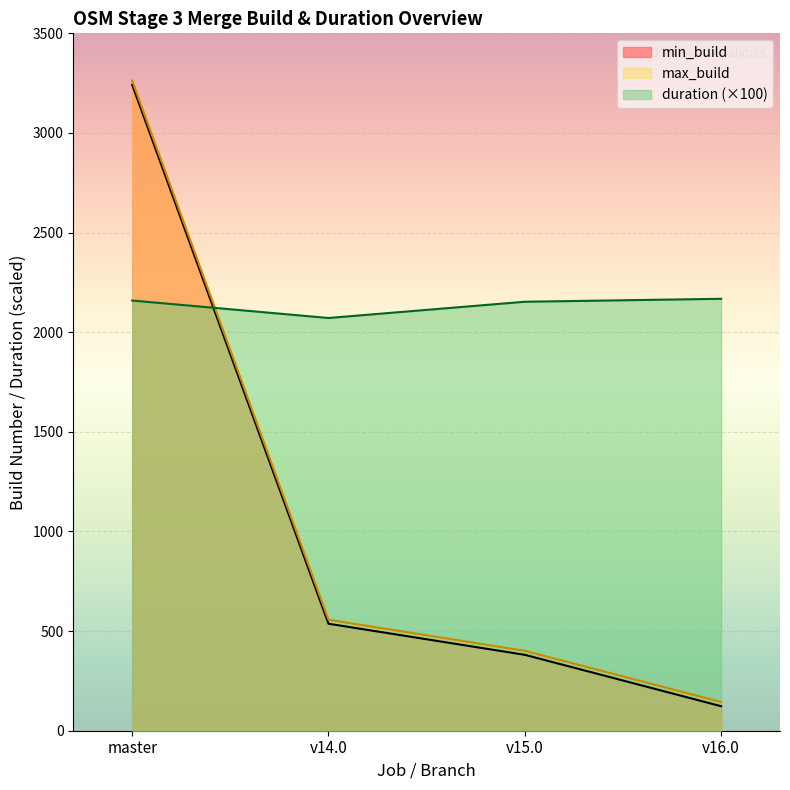

Which series has the largest range (max minus min)?

min_build